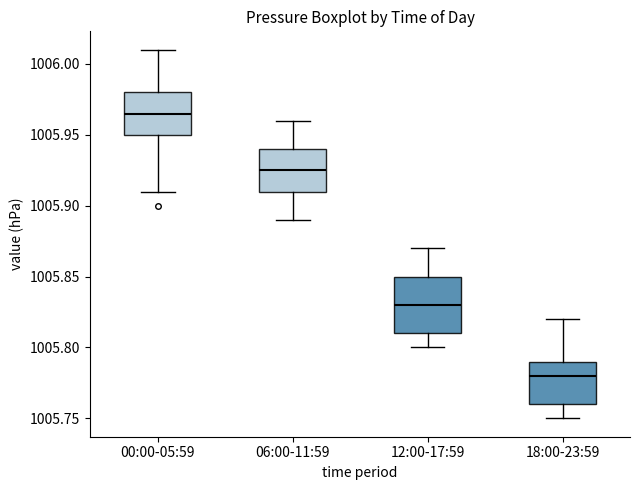

Reading left to right, transcribe this box plot: for each box, give where its median line is, the range the box spans, and where its two whiskers end, as read against the y-axis. The values are not printed on the chart, so give them approximately, as read against the axis.

00:00-05:59: median 1005.965, box 1005.950 to 1005.980, whiskers 1005.910 to 1006.010
06:00-11:59: median 1005.925, box 1005.910 to 1005.940, whiskers 1005.890 to 1005.960
12:00-17:59: median 1005.830, box 1005.810 to 1005.850, whiskers 1005.800 to 1005.870
18:00-23:59: median 1005.780, box 1005.760 to 1005.790, whiskers 1005.750 to 1005.820